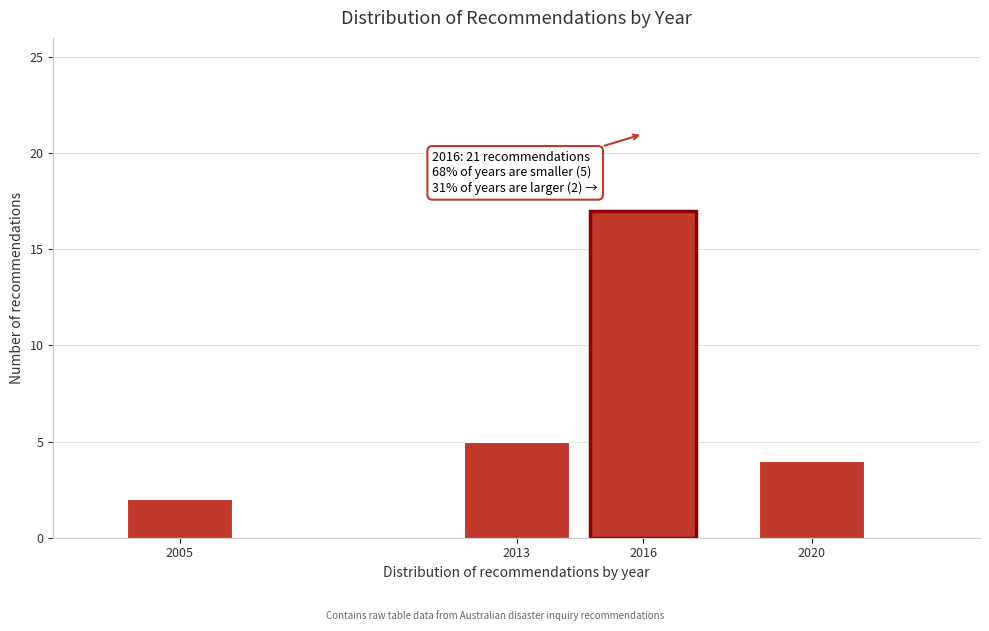

Reading left to right, extract all data points from this chart.

2005=2	2013=5	2016=17	2020=4